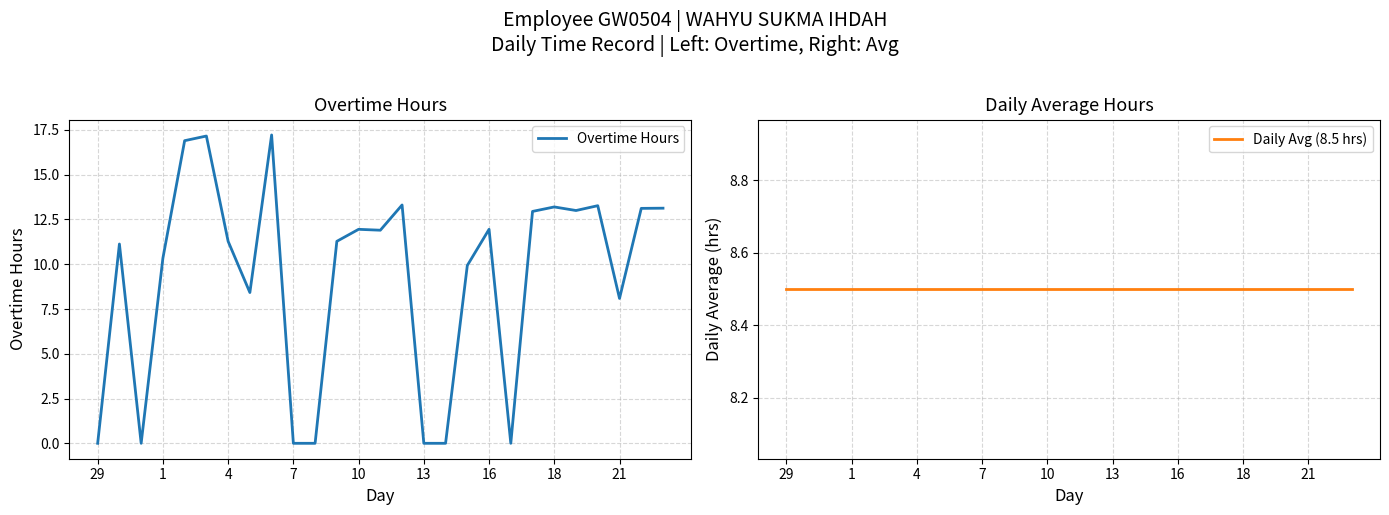

Which series ends up on top after the final intersection of Overtime Hours and Daily Avg (8.5 hrs)?

Overtime Hours